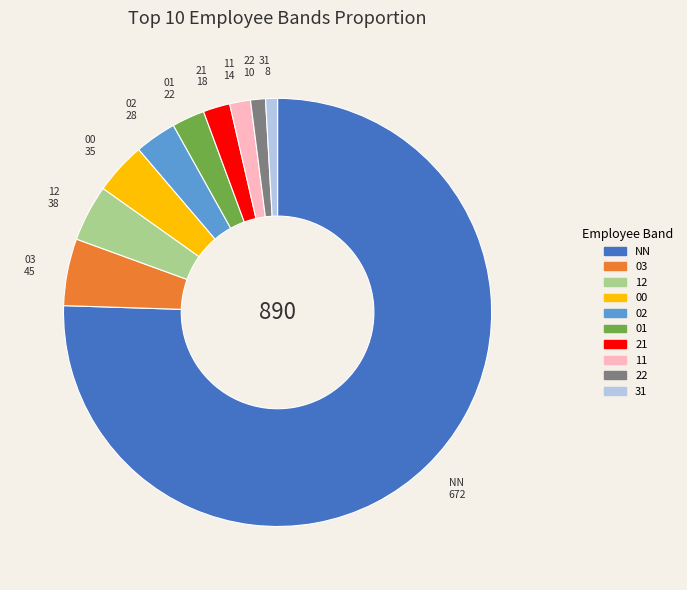

Does any single category account for the majority?

Yes